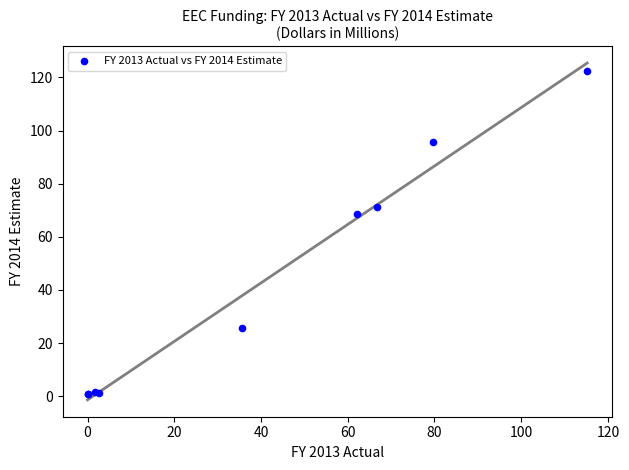

What Y value in the scatter plot is closest to 61?

68.5